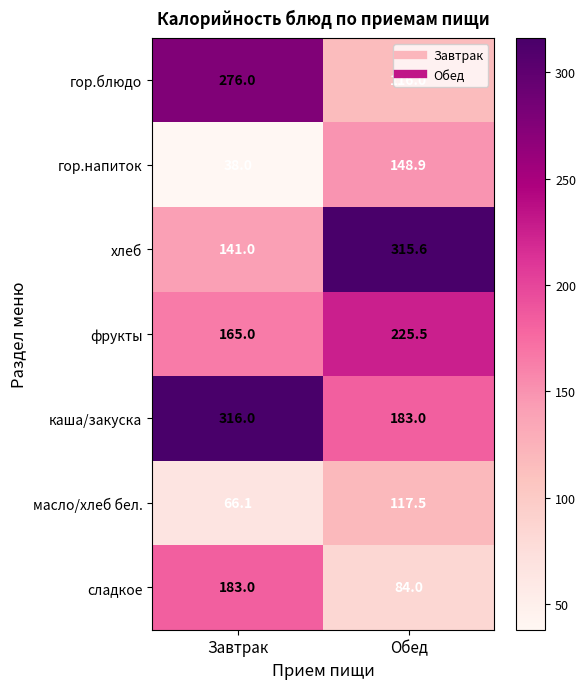

Is it true that сладкое equals 25.1 at Обед?

False